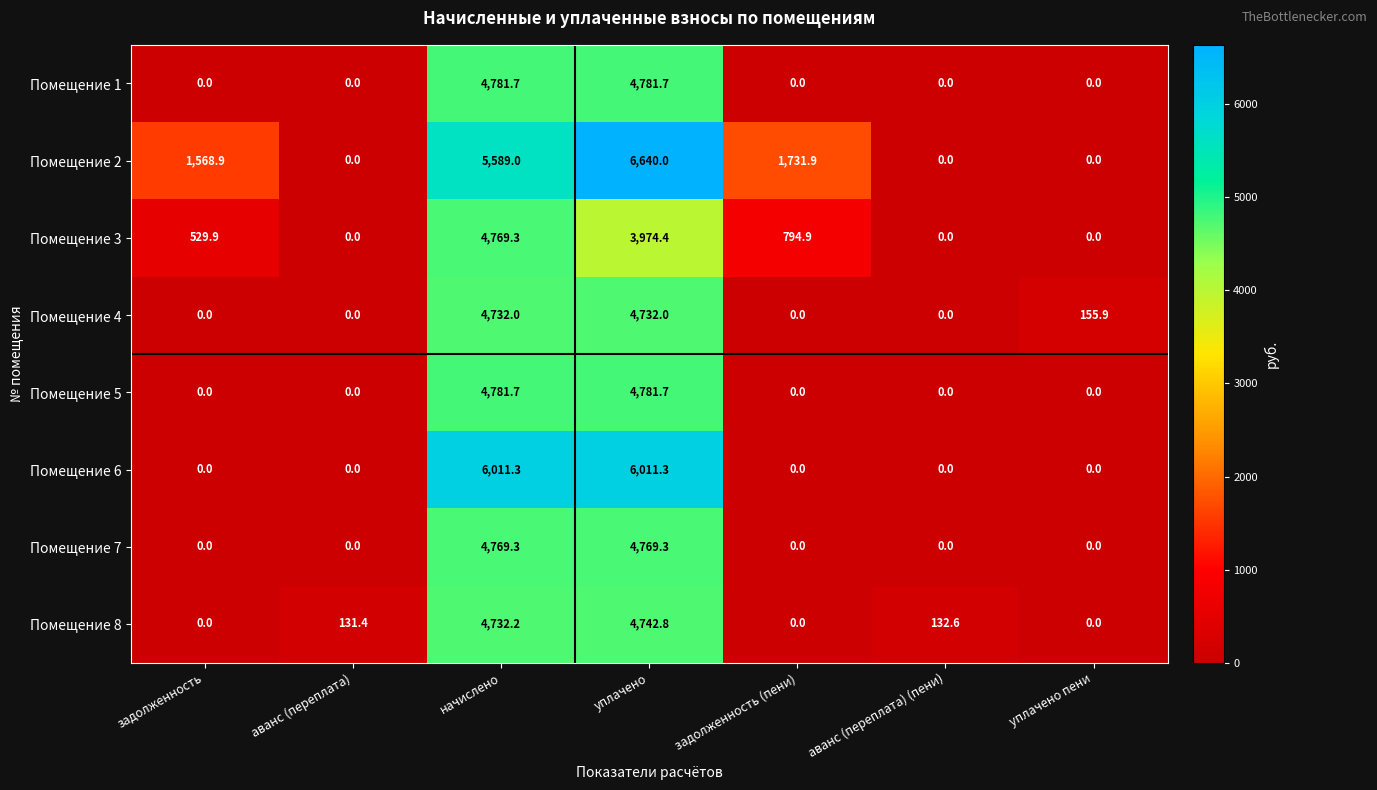

Where is Помещение 4 nearest to the value 2366?

уплачено пени